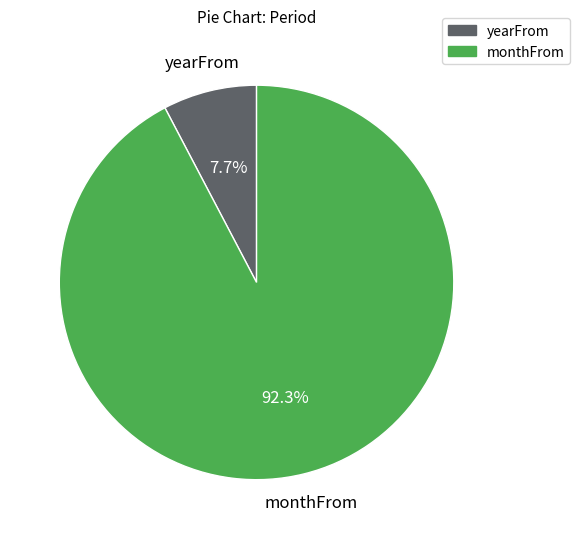

To the nearest percent, what is the difference between the yearFrom and monthFrom slice percentages?

85%